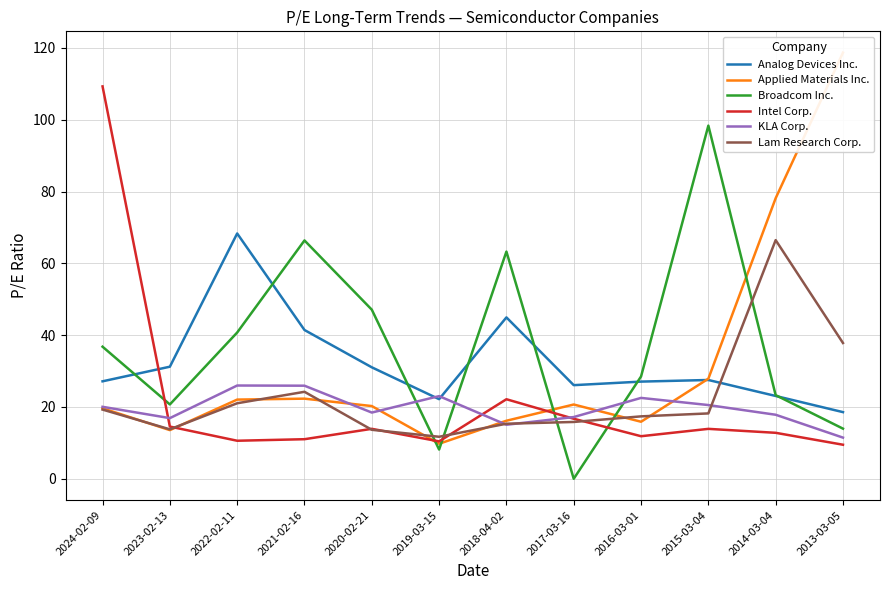

Reading left to right, list all the values displayed in this chart.

Analog Devices Inc.: 27.1	31.2	68.3	41.4	31.0	22.2	44.9	26.1	27.1	27.5	23.1	18.6
Applied Materials Inc.: 19.6	13.6	22.1	22.3	20.2	9.8	16.2	20.7	15.9	27.9	78.1	118.7
Broadcom Inc.: 36.8	20.7	40.7	66.4	47.1	8.1	63.3	0.0	28.5	98.3	23.3	14.0
Intel Corp.: 109.3	14.5	10.6	11.0	13.9	10.4	22.1	16.7	11.8	13.9	12.8	9.5
KLA Corp.: 20.0	16.9	26.0	25.9	18.4	23.0	15.0	17.2	22.5	20.5	17.8	11.5
Lam Research Corp.: 19.3	13.8	21.0	24.2	13.6	11.7	15.3	15.8	17.4	18.2	66.5	37.8